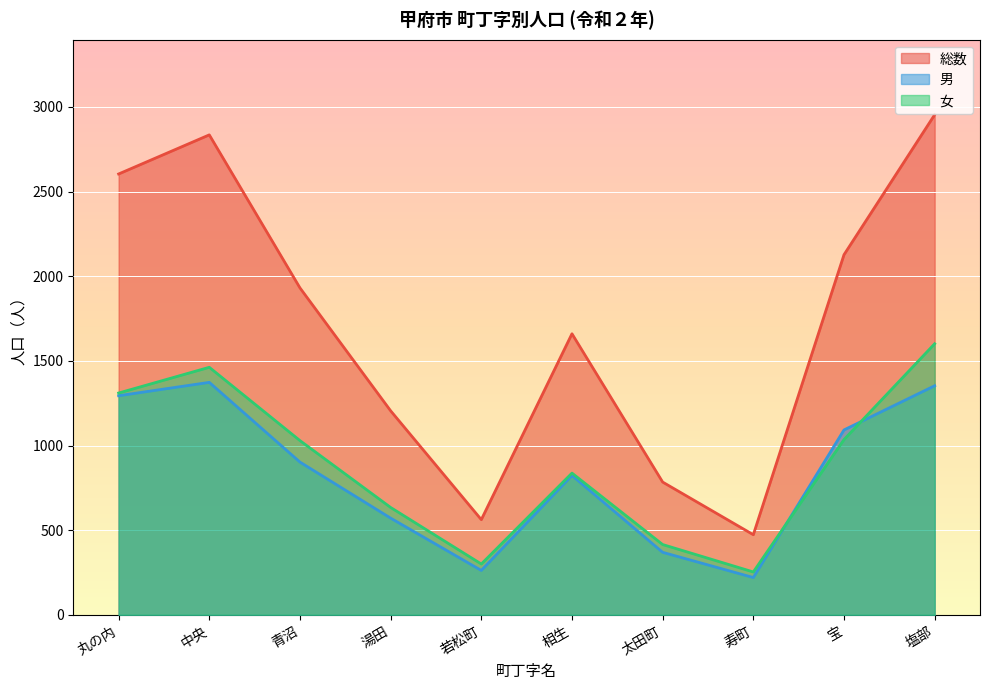

What is the difference between the second highest and second lowest values in the 男 series?

1091